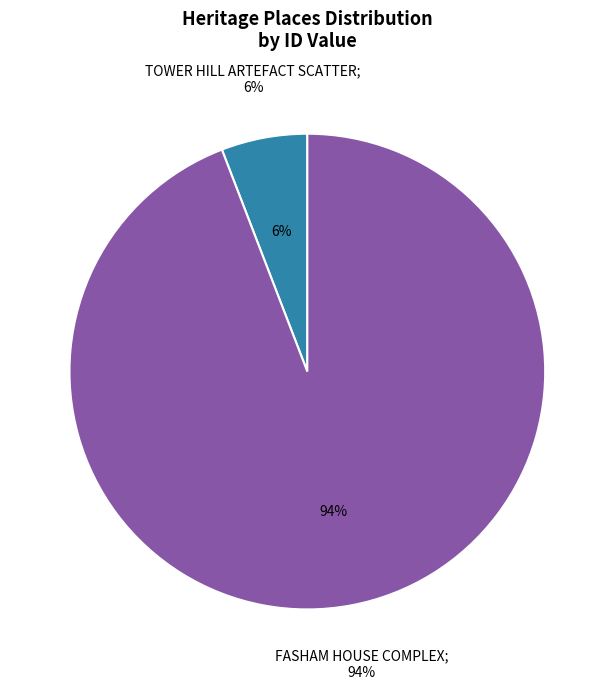

To the nearest percent, what is the combined percentage of TOWER HILL ARTEFACT SCATTER and FASHAM HOUSE COMPLEX?

100%